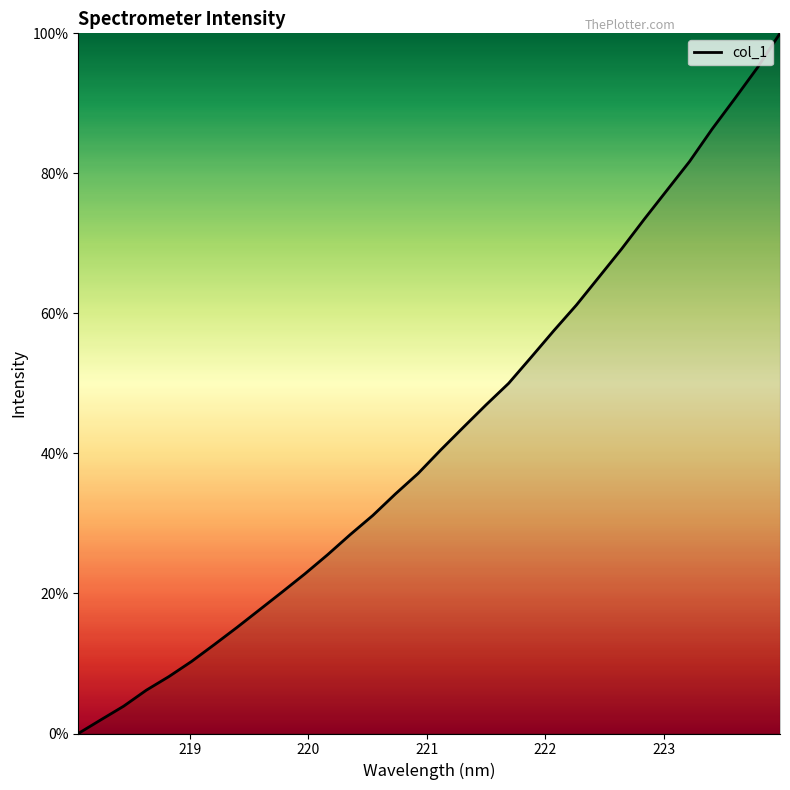

What is the difference between the maximum and minimum values?

100.0